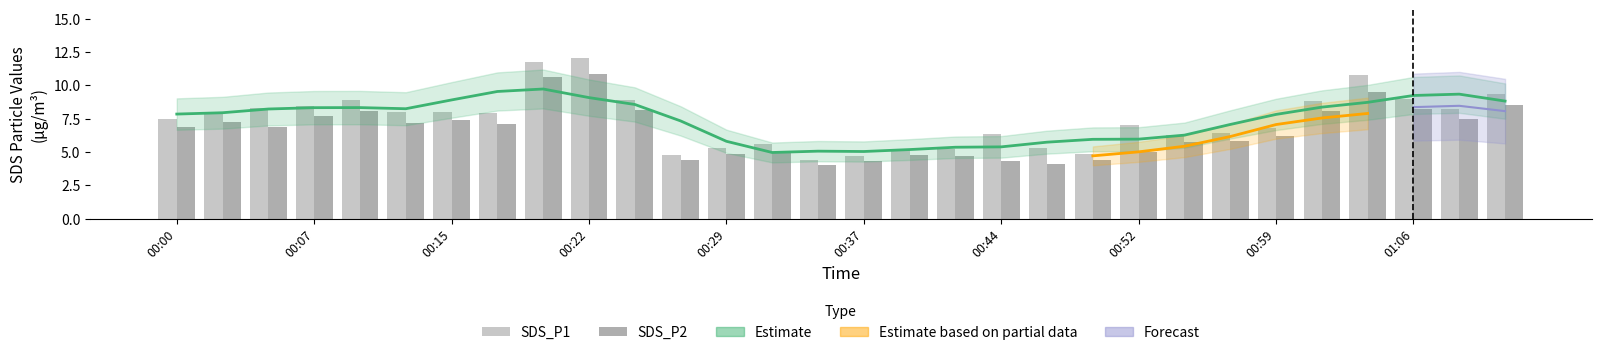

What is the minimum value for SDS_P2?

4.1